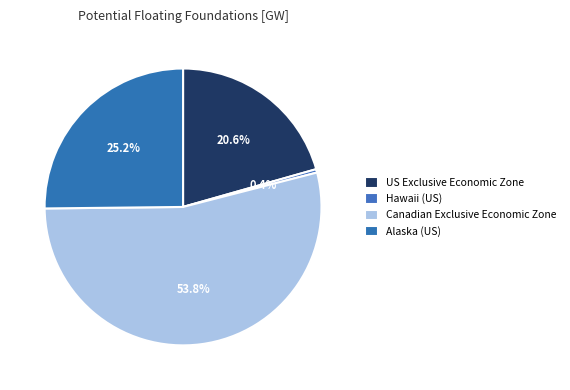

How many segments does this pie chart have?

4